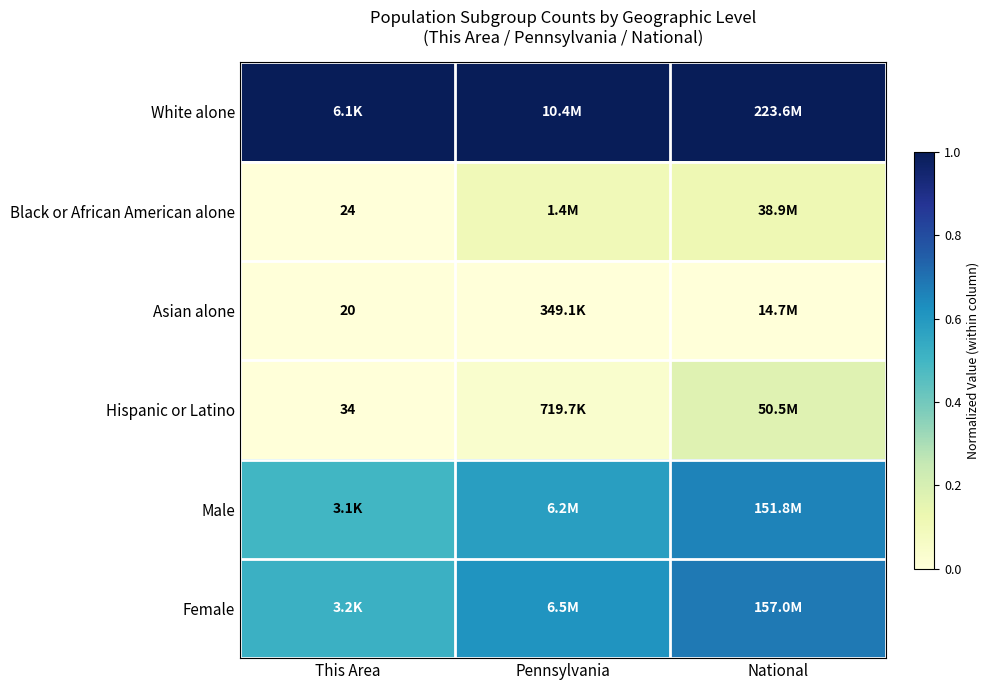

At how many categories does at least one series exceed 0?

3